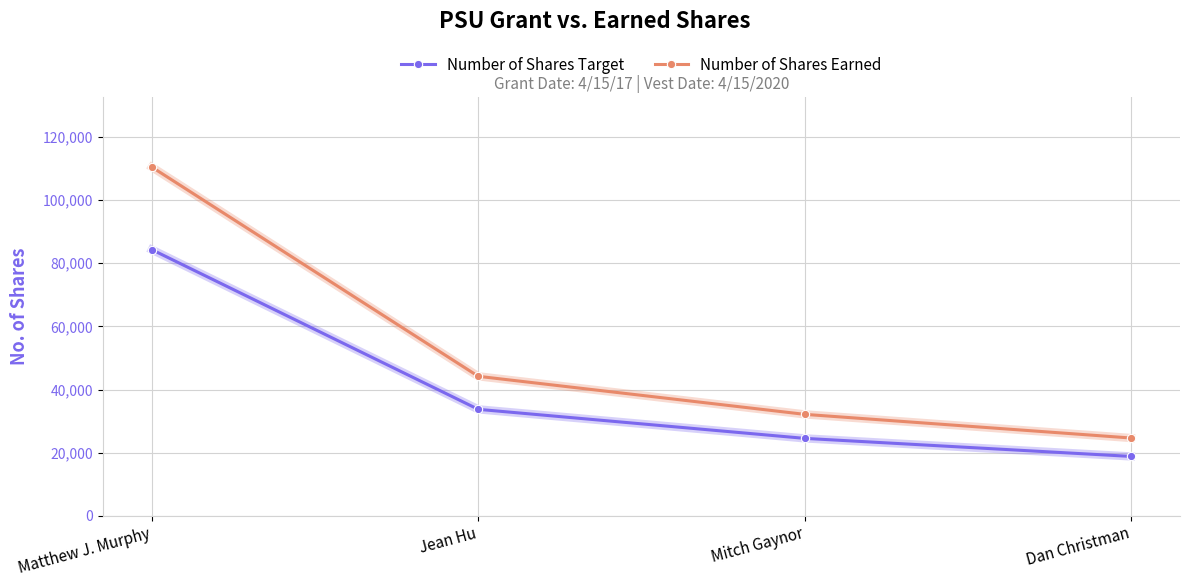

Is the value of Number of Shares Target at Matthew J. Murphy greater than the value of Number of Shares Earned at Mitch Gaynor?

Yes